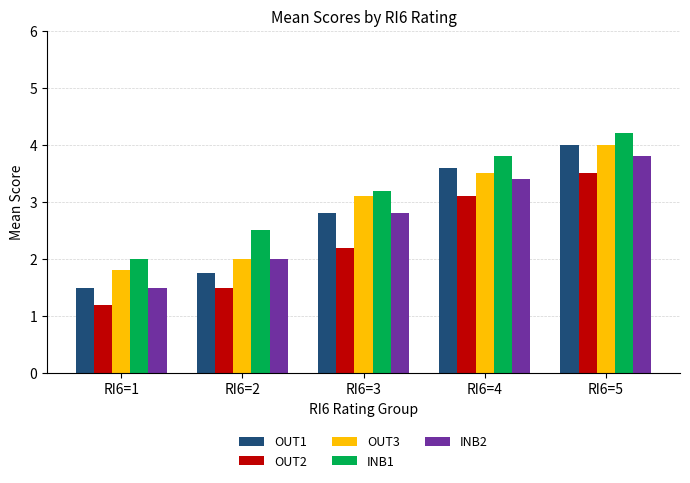

What is the average value of the OUT1 series?

2.7